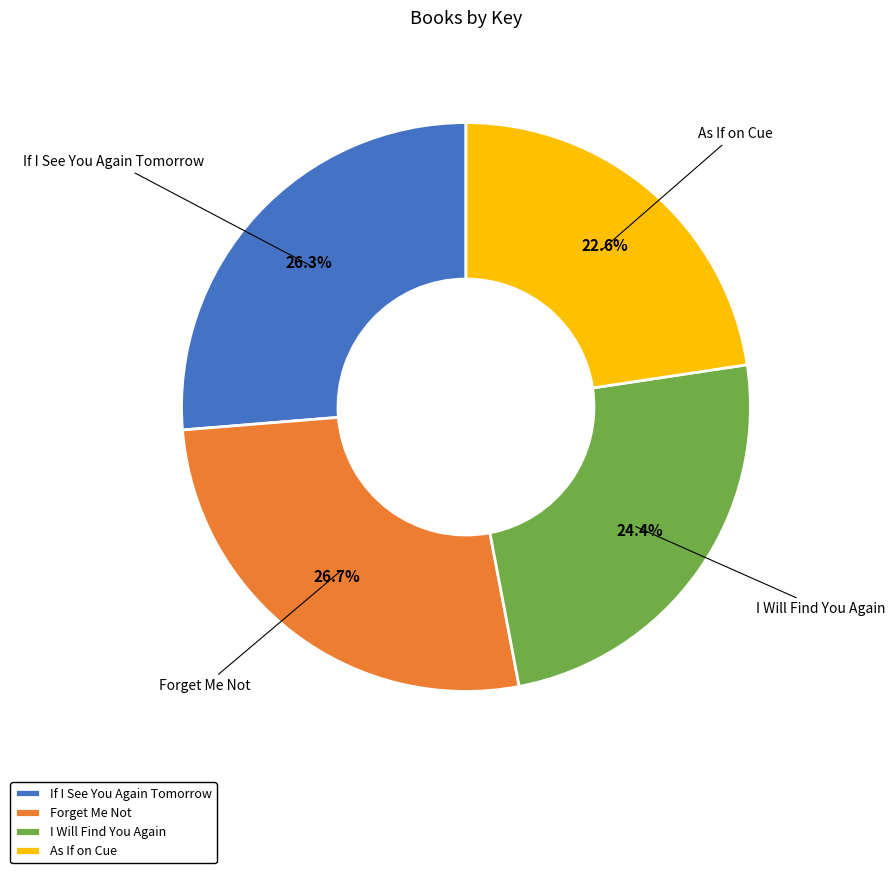

Which category has the smallest portion of the pie?

As If on Cue